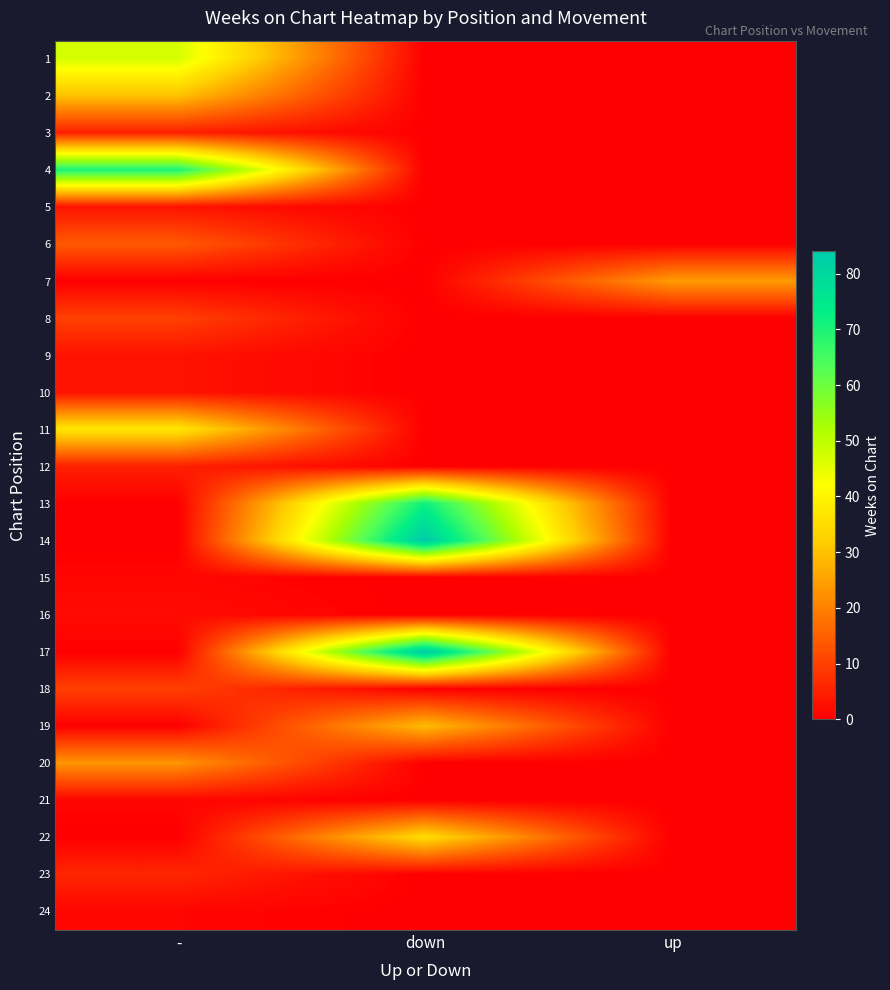

Rank the series by their maximum value, from highest to lowest.

14, 17, 13, 4, 1, 11, 22, 2, 19, 7, 20, 6, 8, 18, 23, 3, 12, 5, 9, 10, 16, 15, 21, 24